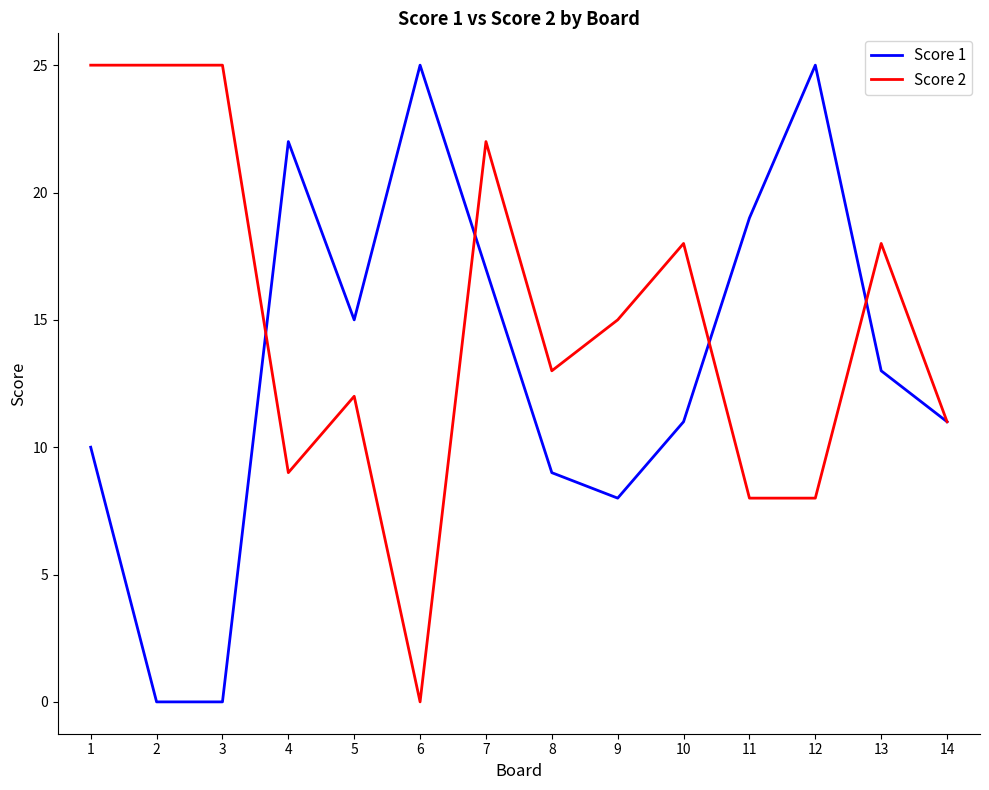

Rank the series by their average value, from lowest to highest.

Score 1, Score 2